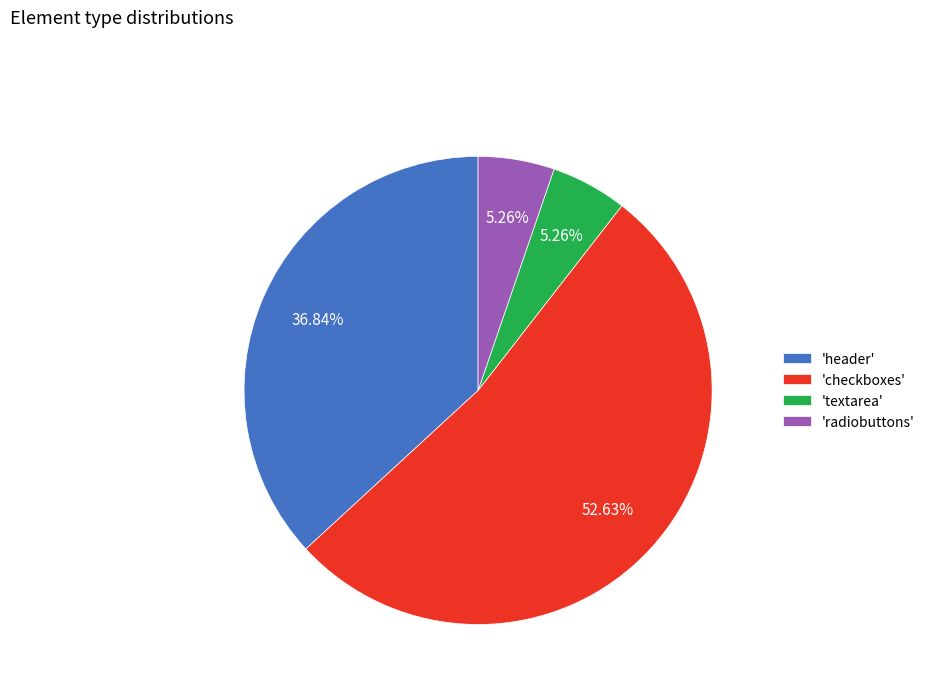

Does any single category account for the majority?

Yes